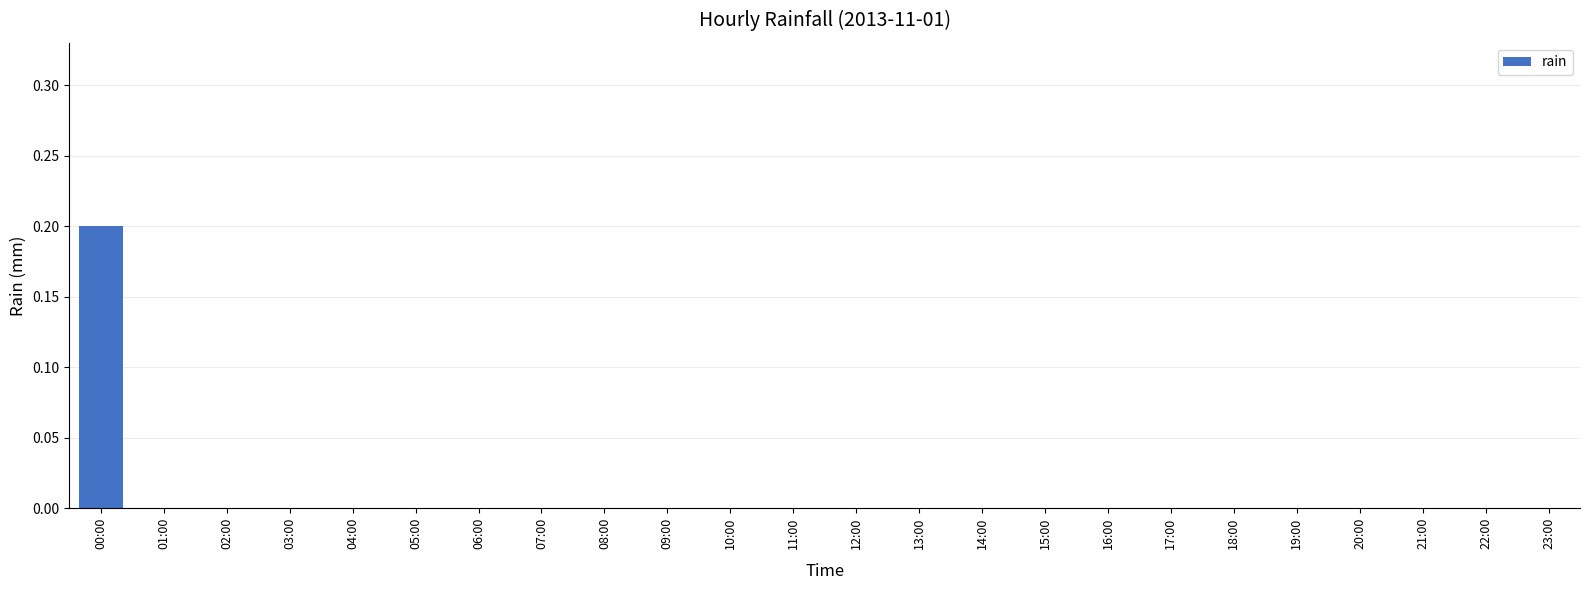

Is it true that the value at 08:00 is 0.0?

True